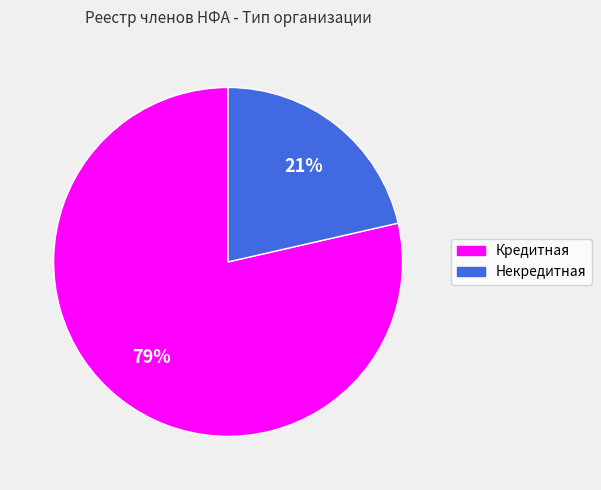

Combined, do Кредитная and Некредитная account for over 50%?

Yes